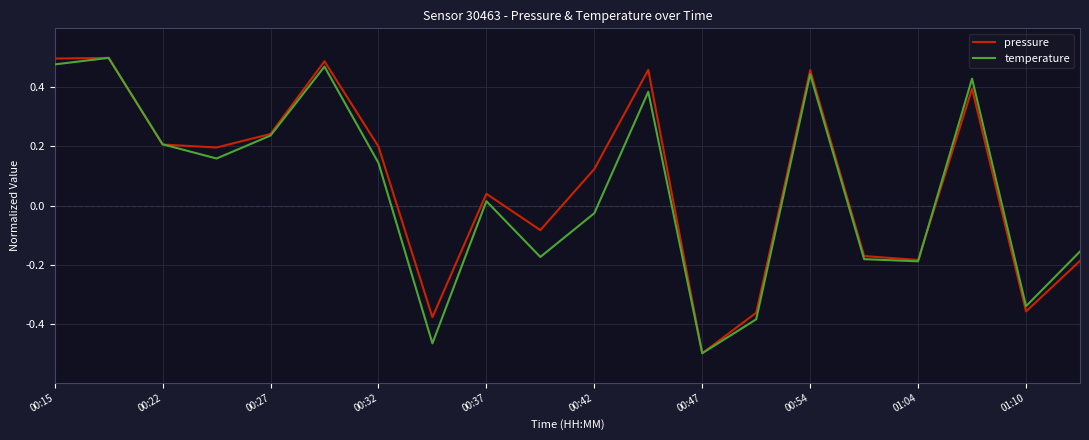

What are all the series names shown in the legend?

pressure, temperature